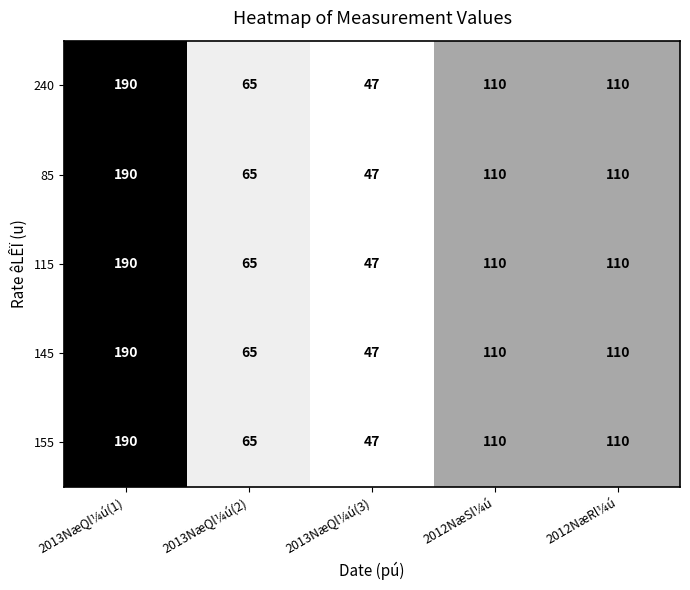

True or false: 115 has a value of 195 at 2012NæRl¼ú.

False